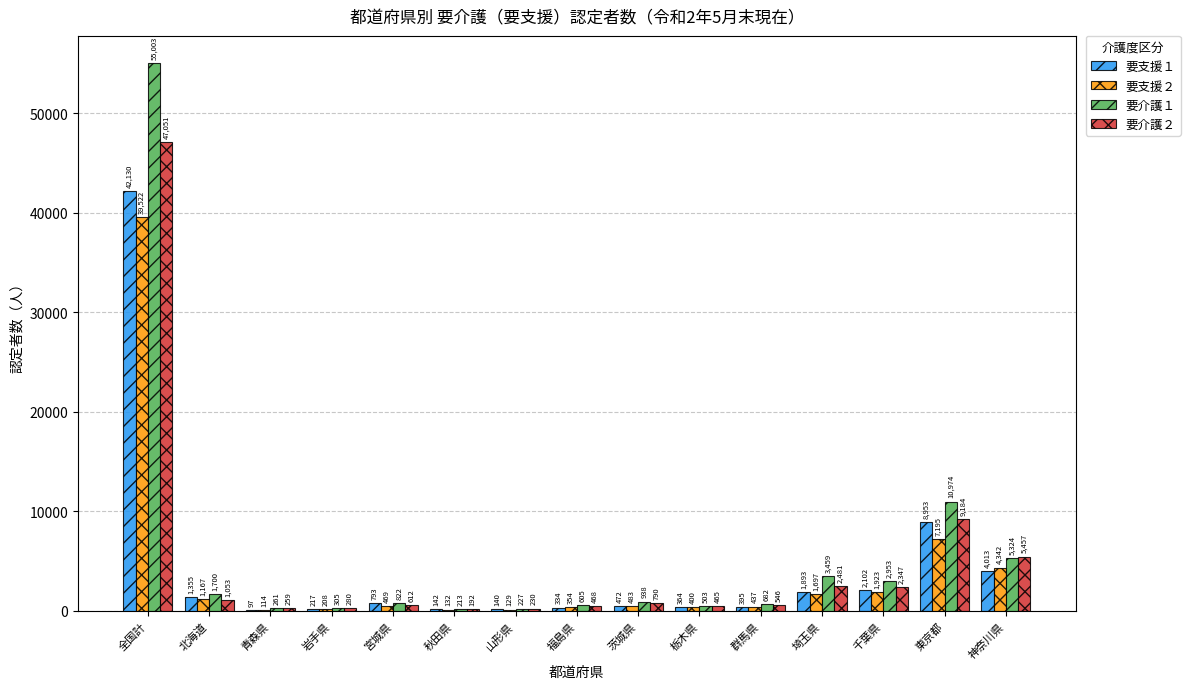

Between 茨城県 and 東京都, which series saw the biggest shift?

要介護１